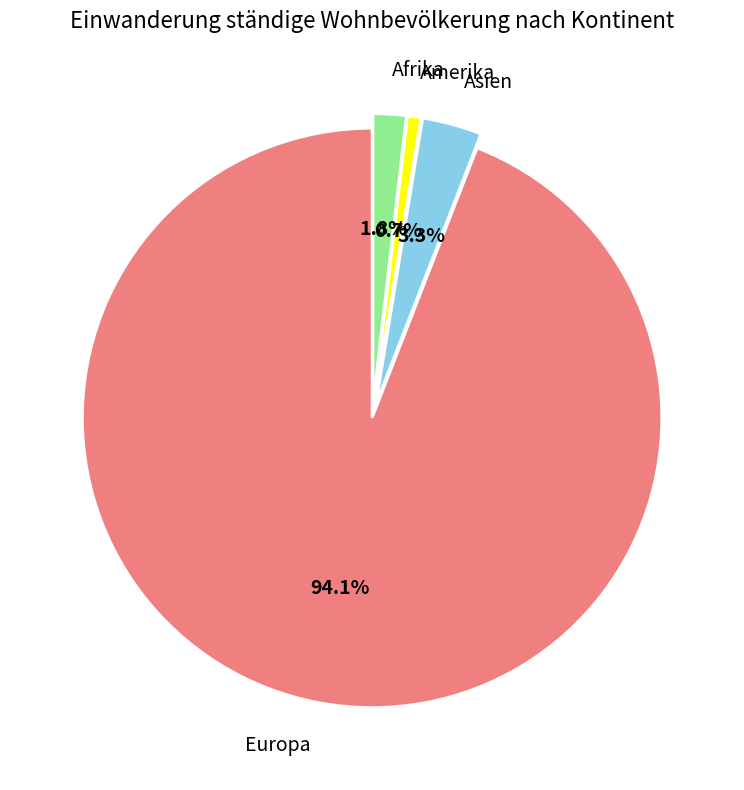

Which category has the smallest portion of the pie?

Amerika